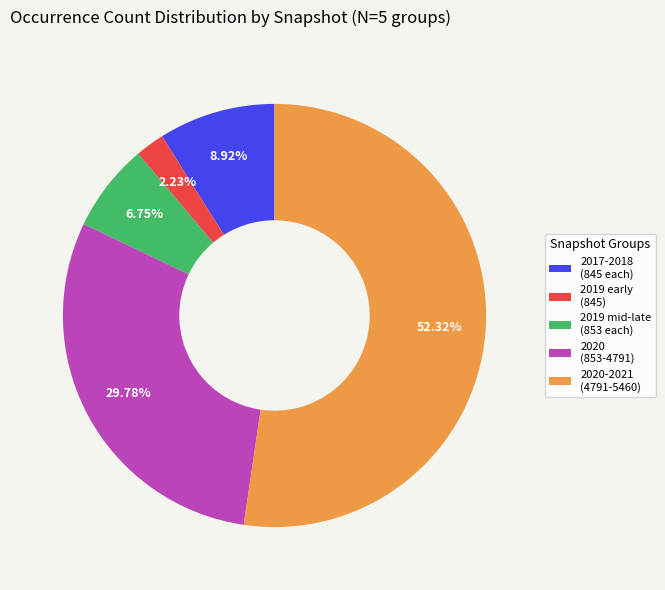

Rank the categories by value from highest to lowest.

2020-2021 (4791-5460), 2020 (853-4791), 2017-2018 (845 each), 2019 mid-late (853 each), 2019 early (845)